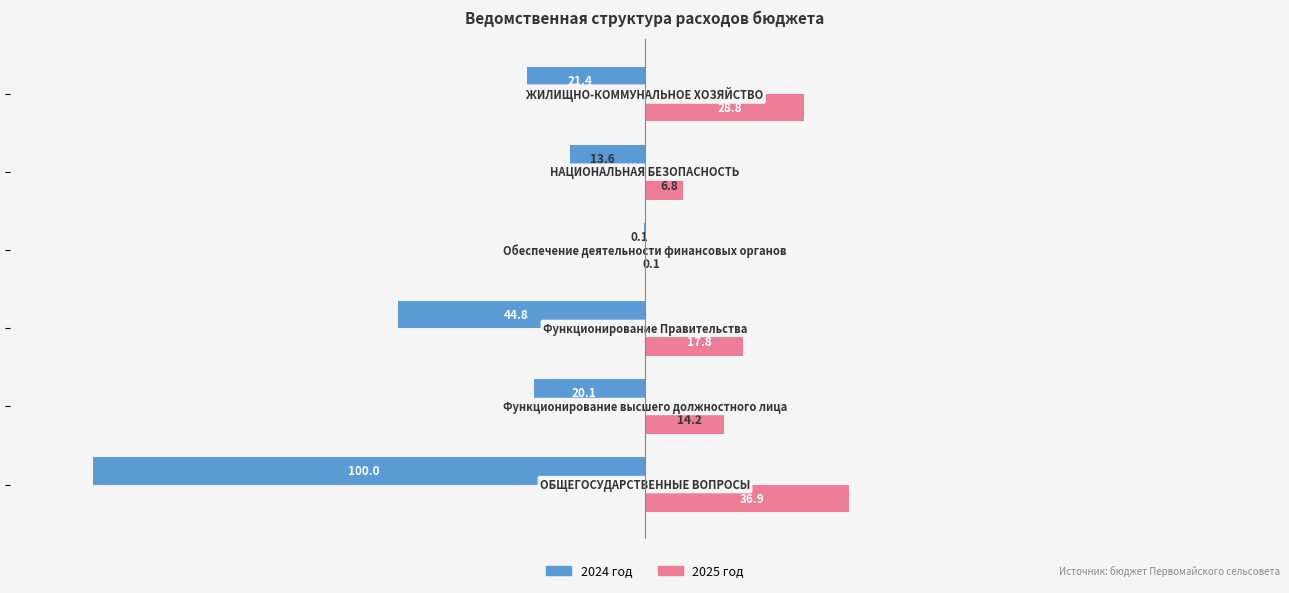

Which series has the largest total across all categories?

2025 год